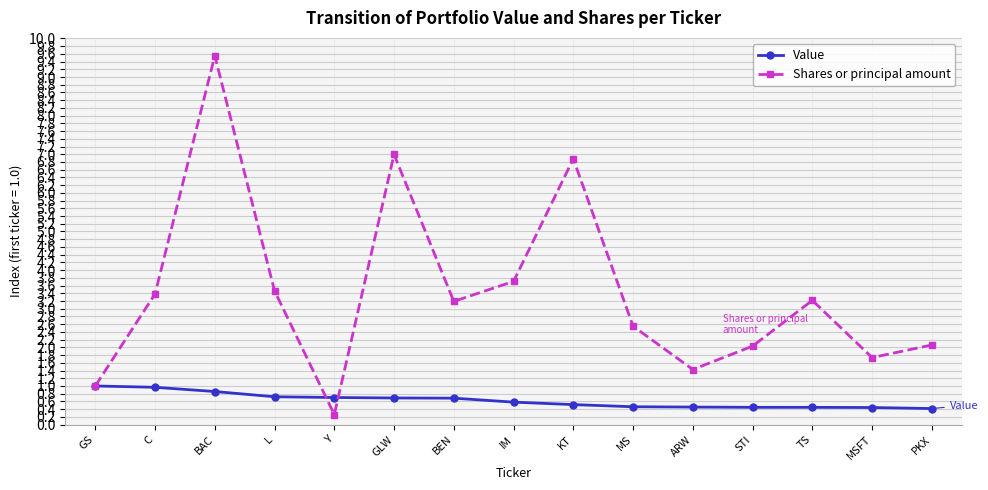

True or false: Value has a value of 0.9 at BAC.

True